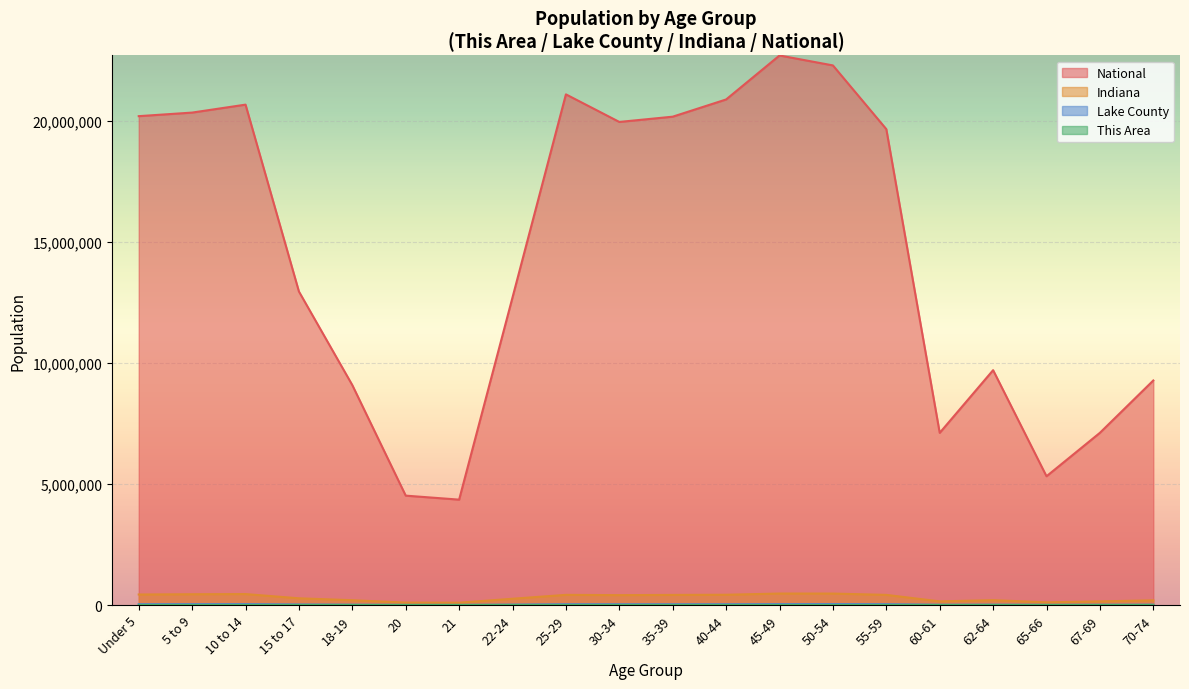

True or false: National has a value of 20348657 at 5 to 9.

True